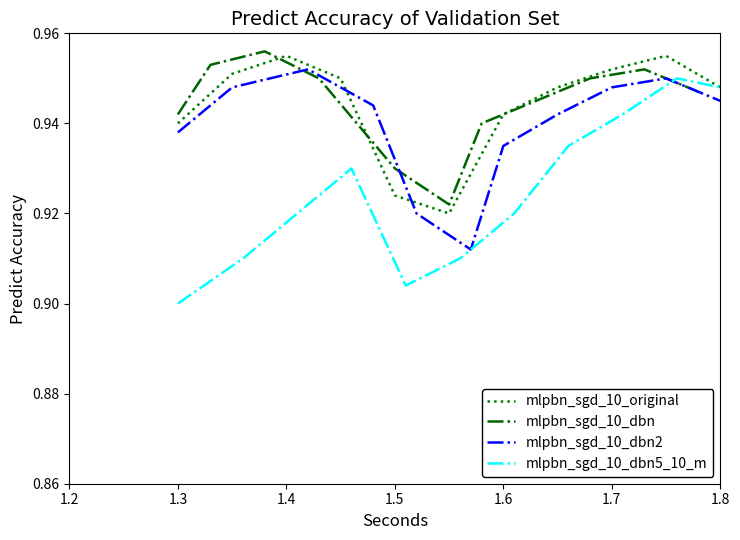

What is the sum of all mlpbn_sgd_10_dbn5_10_m values?

10.2